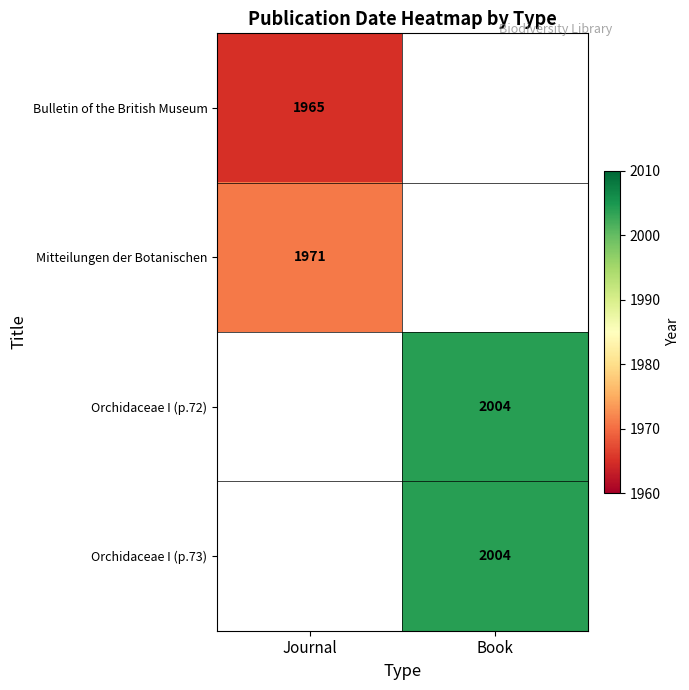

At how many categories does at least one series exceed 1973?

1